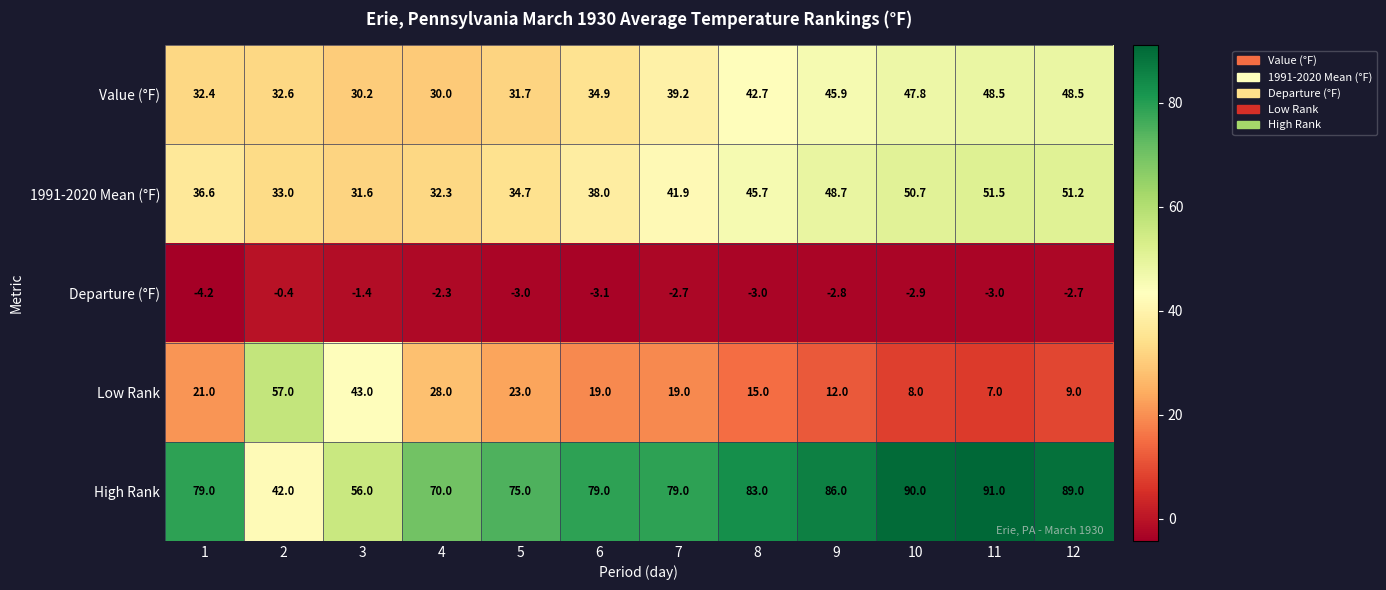

What is the total value across all series at 2?

164.2